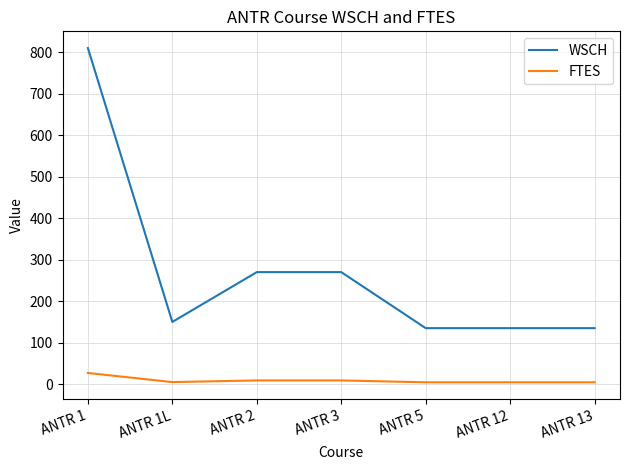

Rank the series by their average value, from lowest to highest.

FTES, WSCH